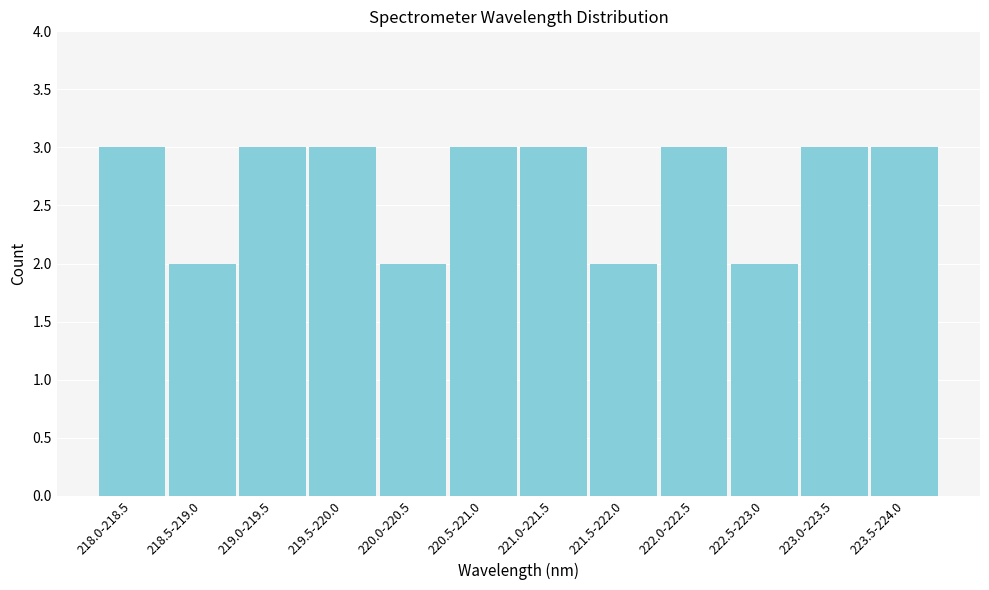

Reading right to left, transcribe all the data shown in this chart.

223.5-224.0=3	223.0-223.5=3	222.5-223.0=2	222.0-222.5=3	221.5-222.0=2	221.0-221.5=3	220.5-221.0=3	220.0-220.5=2	219.5-220.0=3	219.0-219.5=3	218.5-219.0=2	218.0-218.5=3